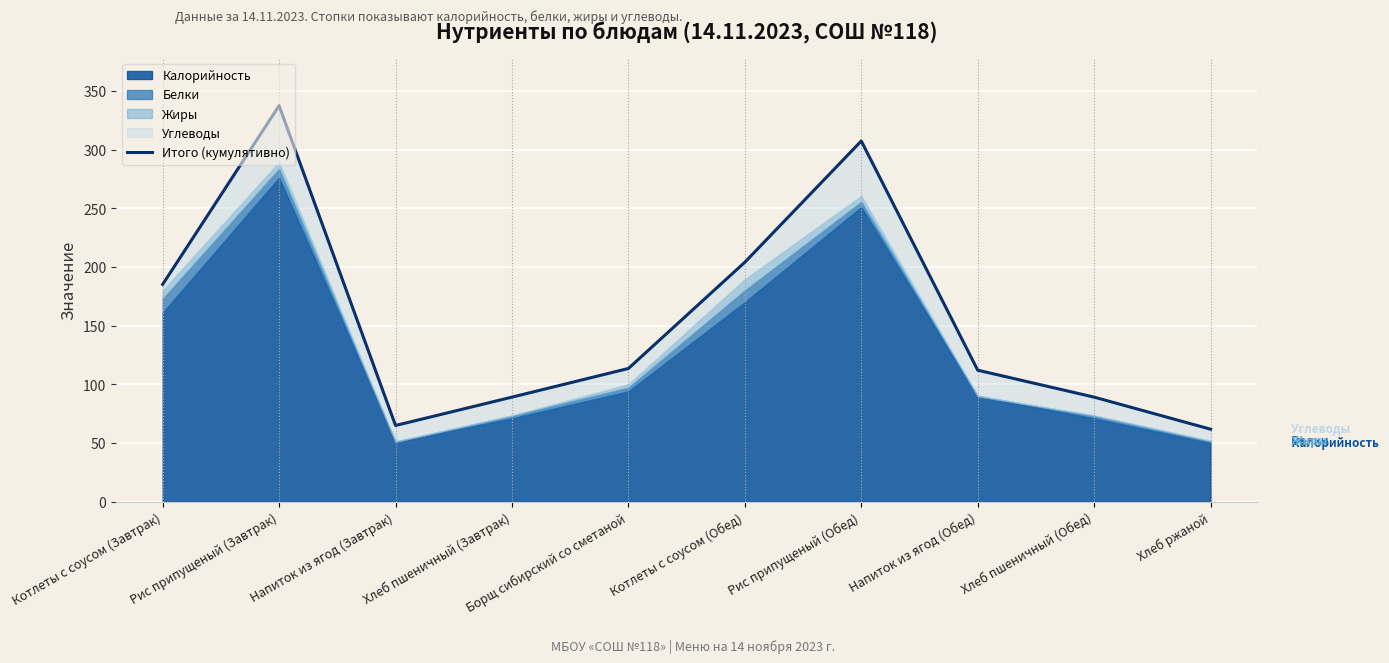

Which category has the lowest value across all series?

Хлеб ржаной